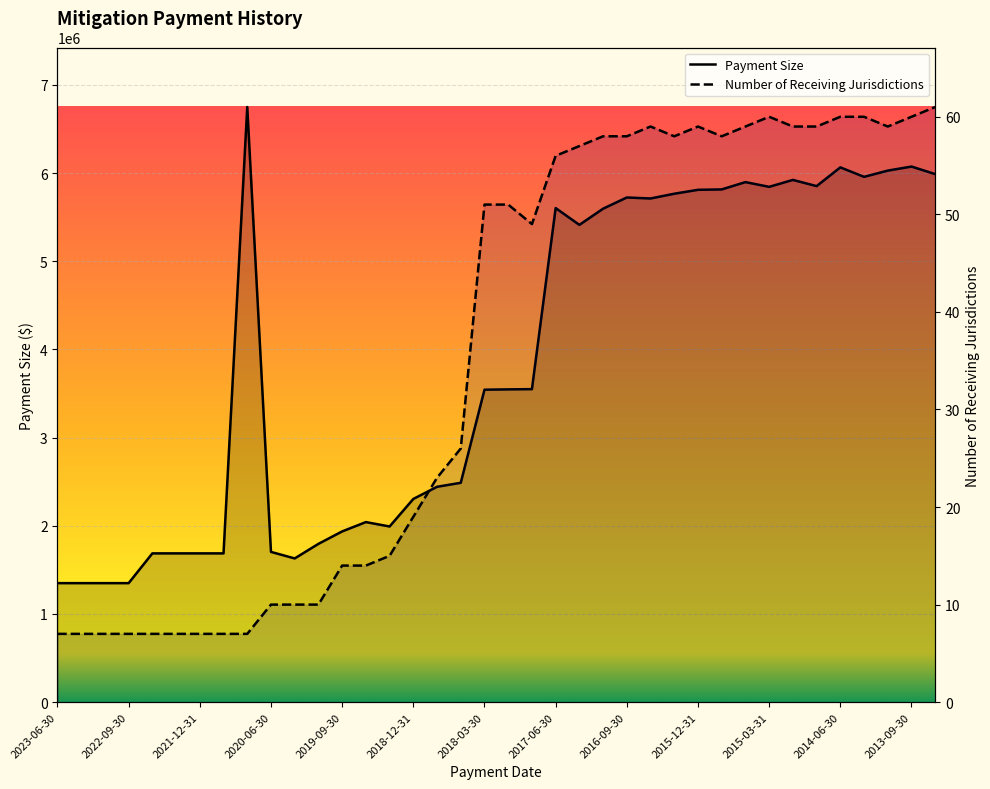

Is the value of Payment Size at 2018-12-31 greater than the value of Number of Receiving Jurisdictions at 2018-12-31?

Yes